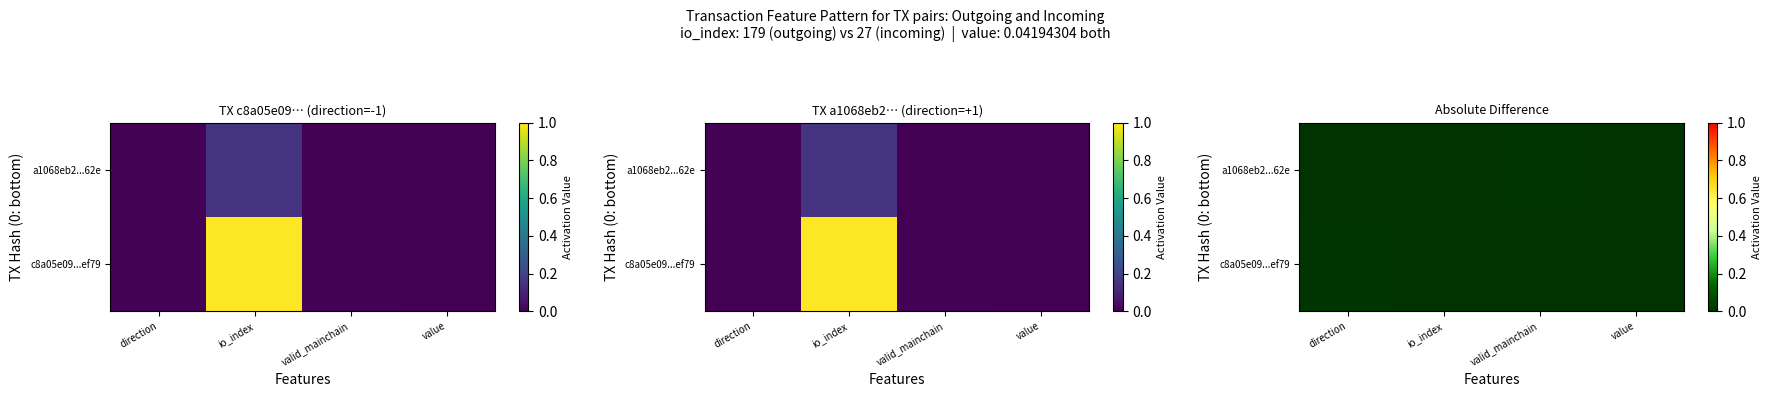

List the series in order of their peak value, lowest first.

c8a05e09...ef79, a1068eb2...62e